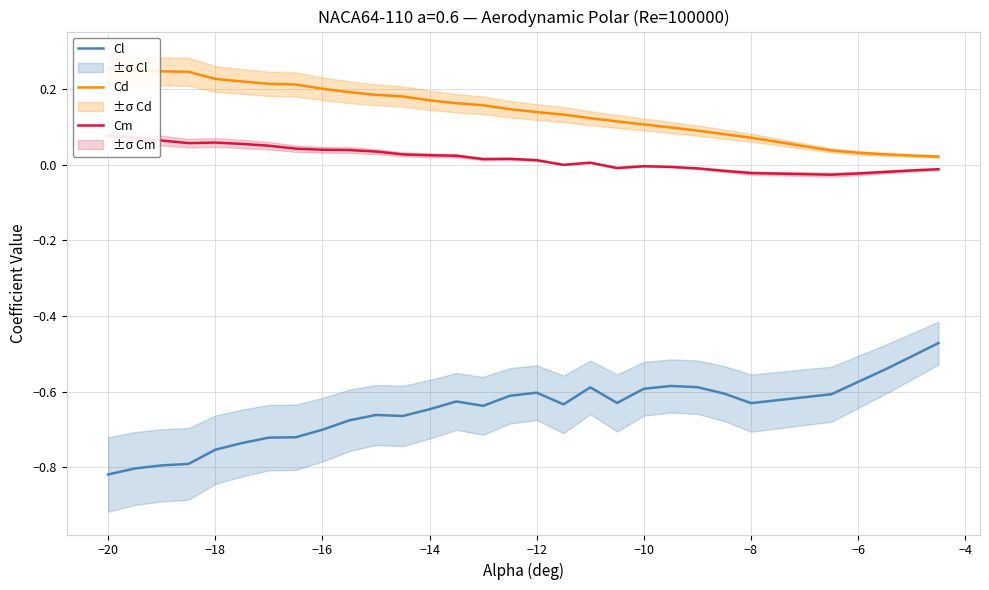

Rank the series by their maximum value, from lowest to highest.

Cl, Cm, Cd